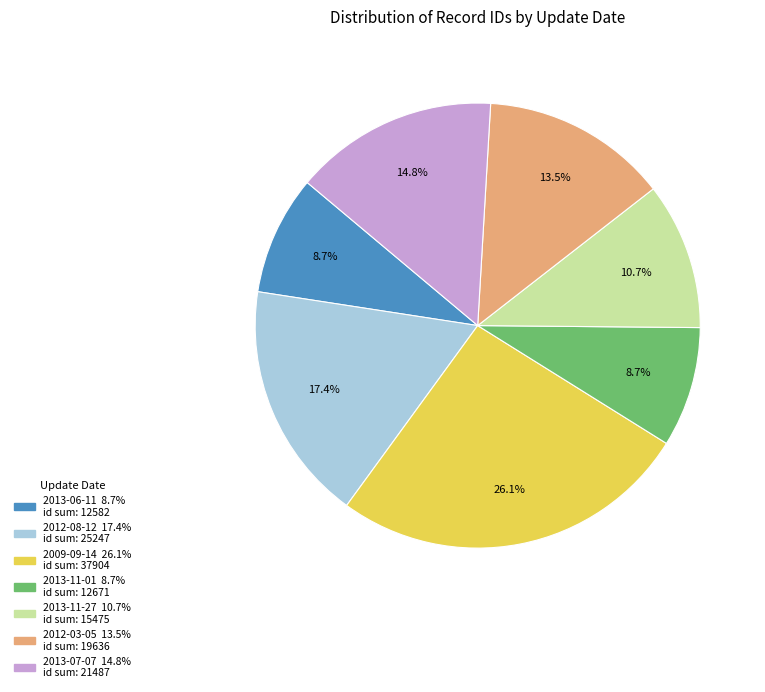

Is there any slice that represents more than half of the pie?

No